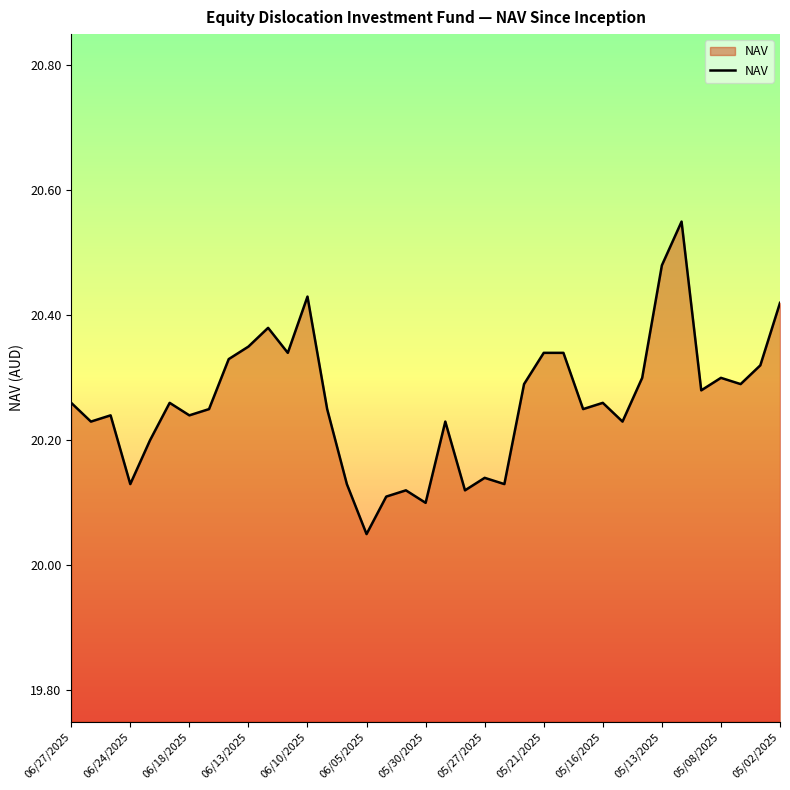

Which category has the lowest value across all series?

06/05/2025